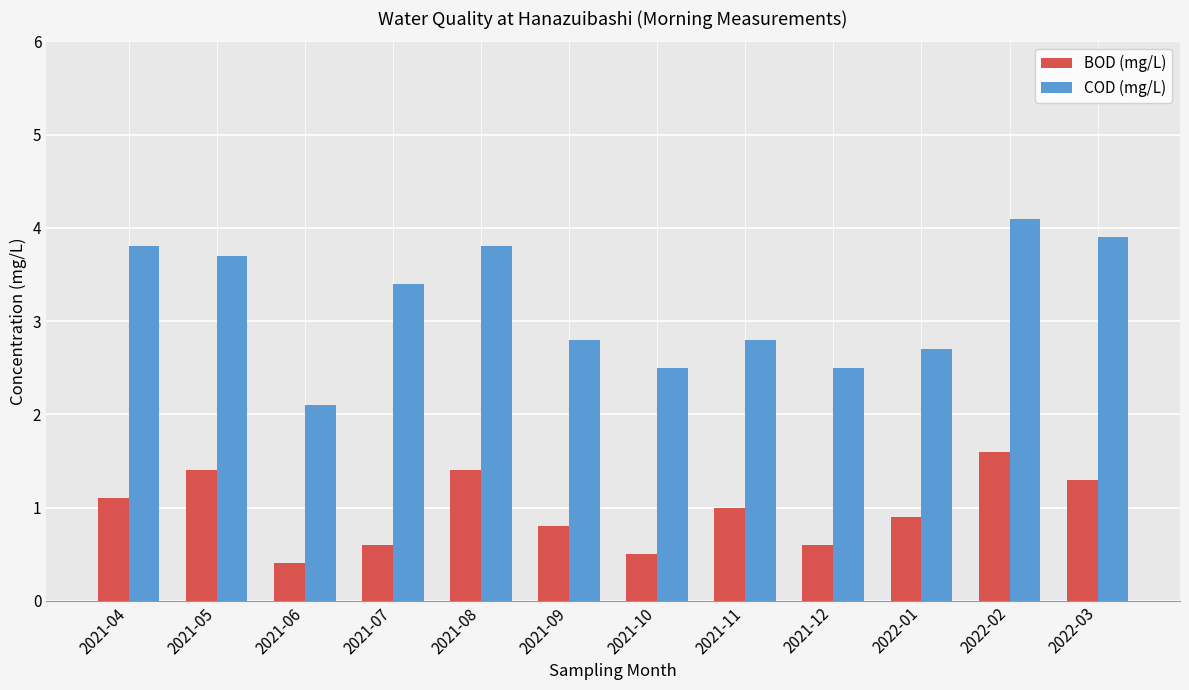

Which series has the largest total across all categories?

COD (mg/L)